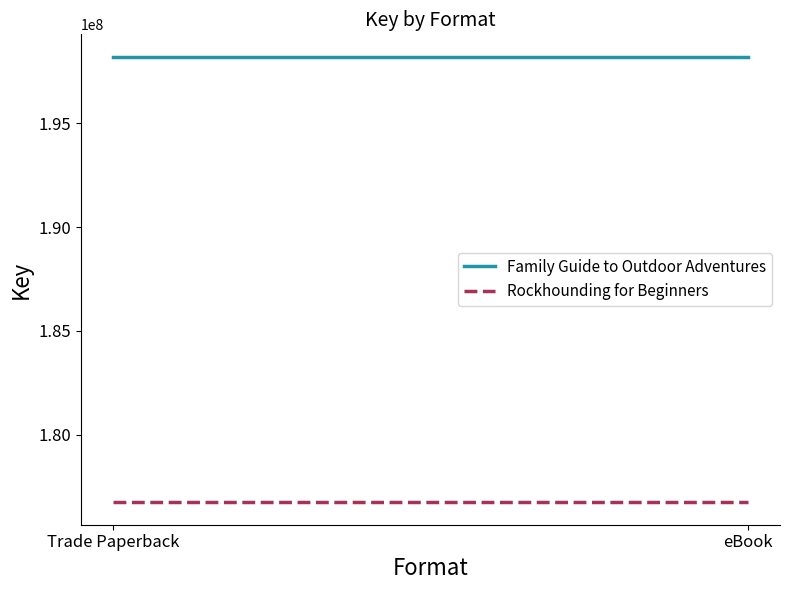

At eBook, list the series in order from smallest to largest.

Rockhounding for Beginners, Family Guide to Outdoor Adventures